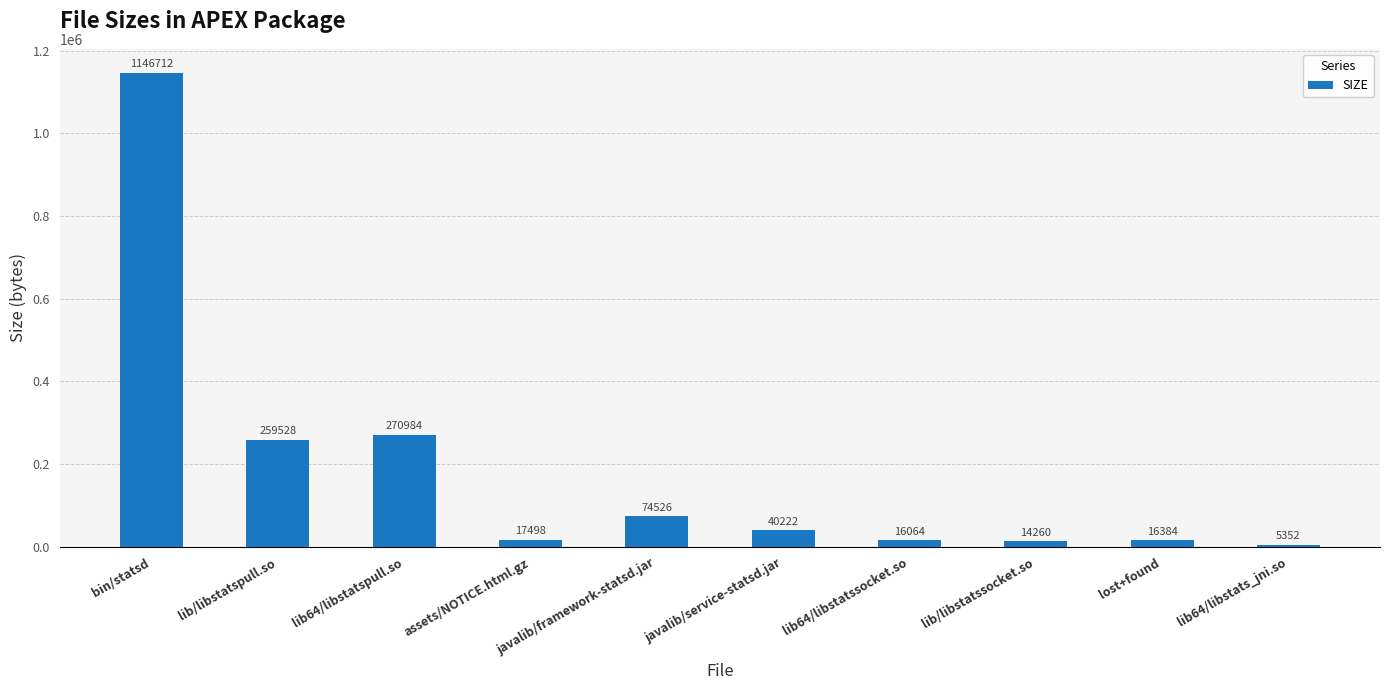

What is the change in value from javalib/framework-statsd.jar to javalib/service-statsd.jar?

-34304